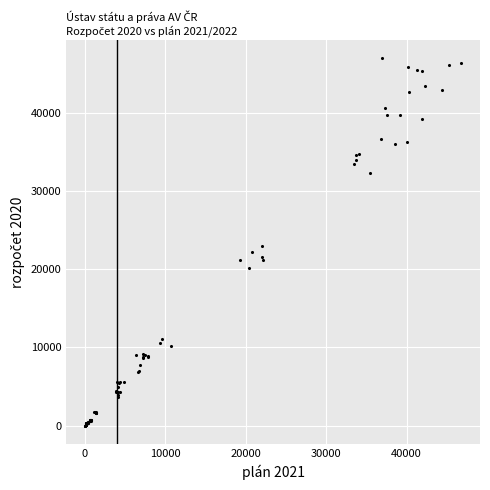

What Y value in the scatter plot is closest to 23475?

22948.8